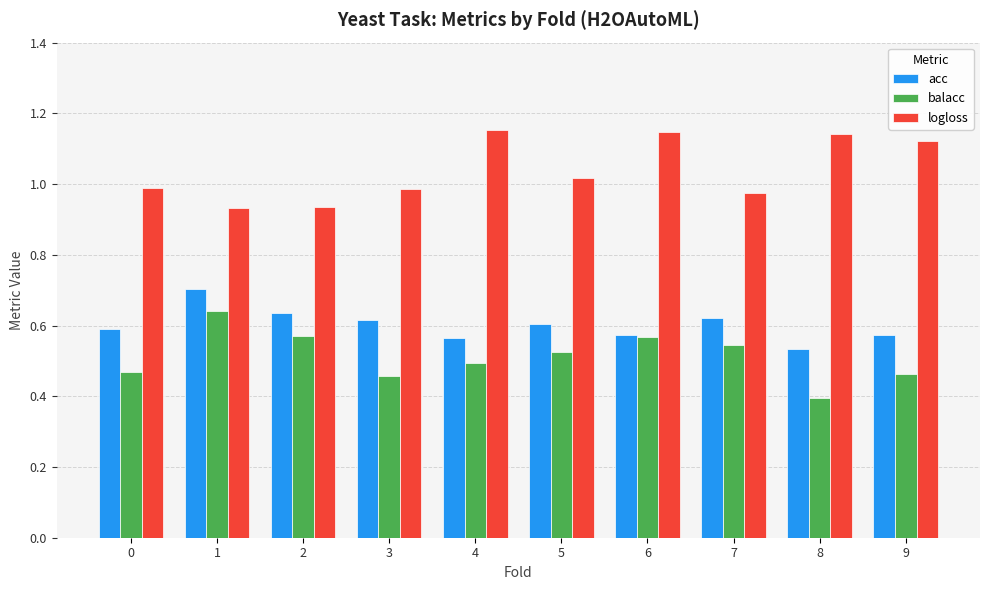

Is it true that balacc equals 0.5 at 9?

True